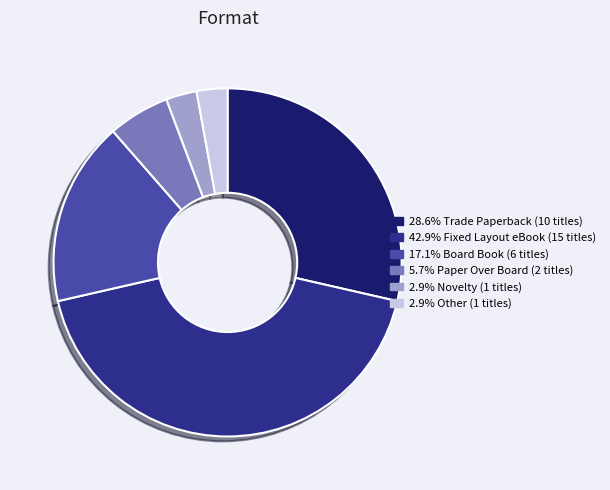

Does any single category account for the majority?

No